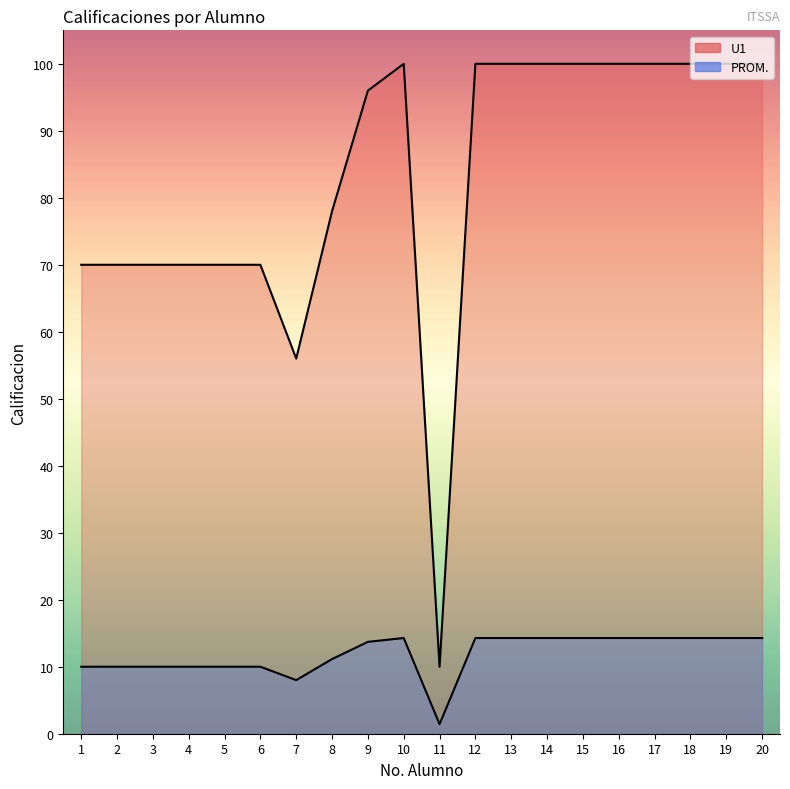

Reading left to right, what are all the values shown in this chart?

U1: 10.0	10.0	10.0	10.0	10.0	10.0	8.0	11.1	13.7	14.3	1.4	14.3	14.3	14.3	14.3	14.3	14.3	14.3	14.3	14.3
PROM.: 70.0	70.0	70.0	70.0	70.0	70.0	56.0	78.0	96.0	100.0	10.0	100.0	100.0	100.0	100.0	100.0	100.0	100.0	100.0	100.0